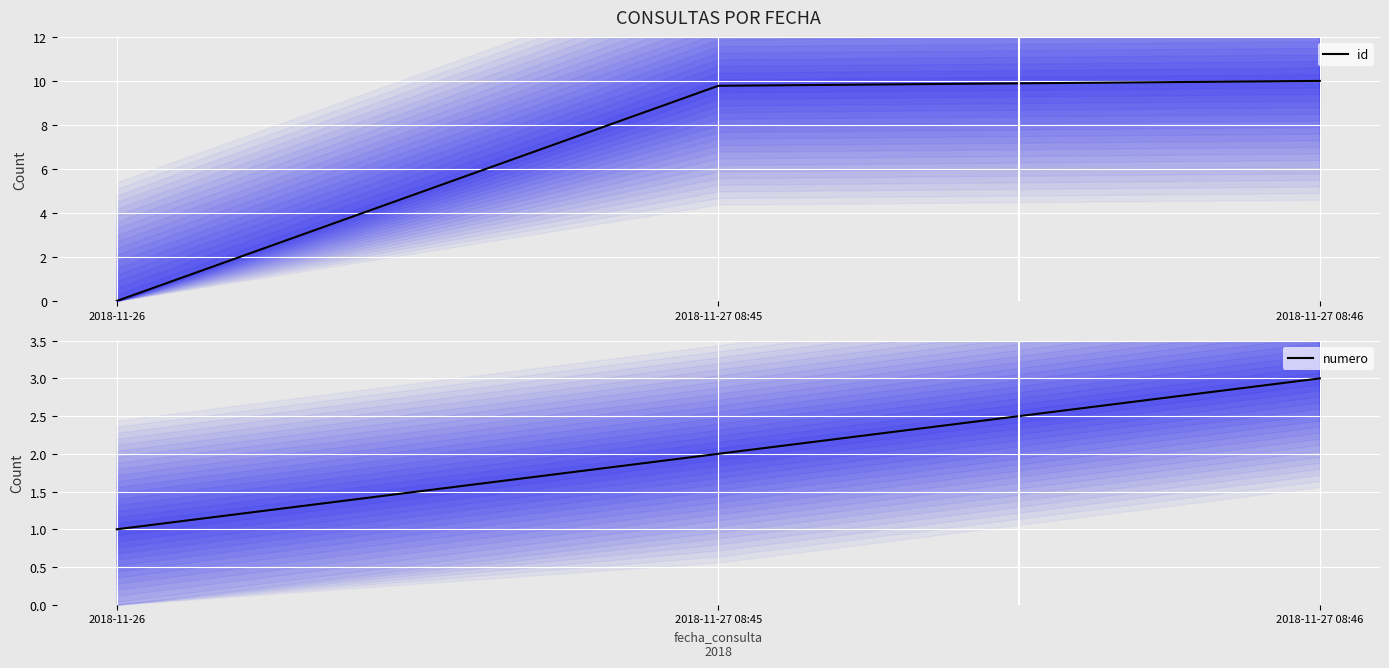

How many data points in numero are above 2?

1